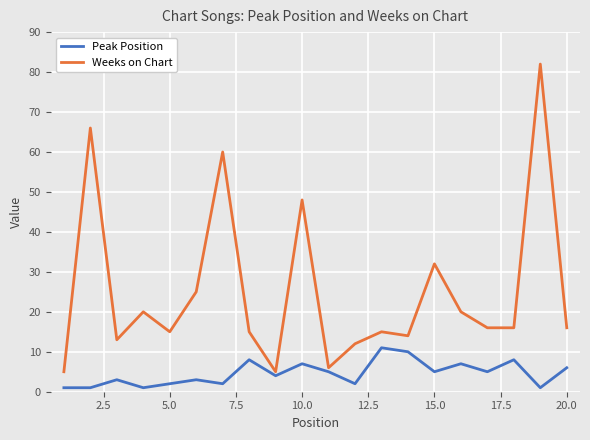

Reading right to left, what are all the values shown in this chart?

Peak Position: 6	1	8	5	7	5	10	11	2	5	7	4	8	2	3	2	1	3	1	1
Weeks on Chart: 16	82	16	16	20	32	14	15	12	6	48	5	15	60	25	15	20	13	66	5